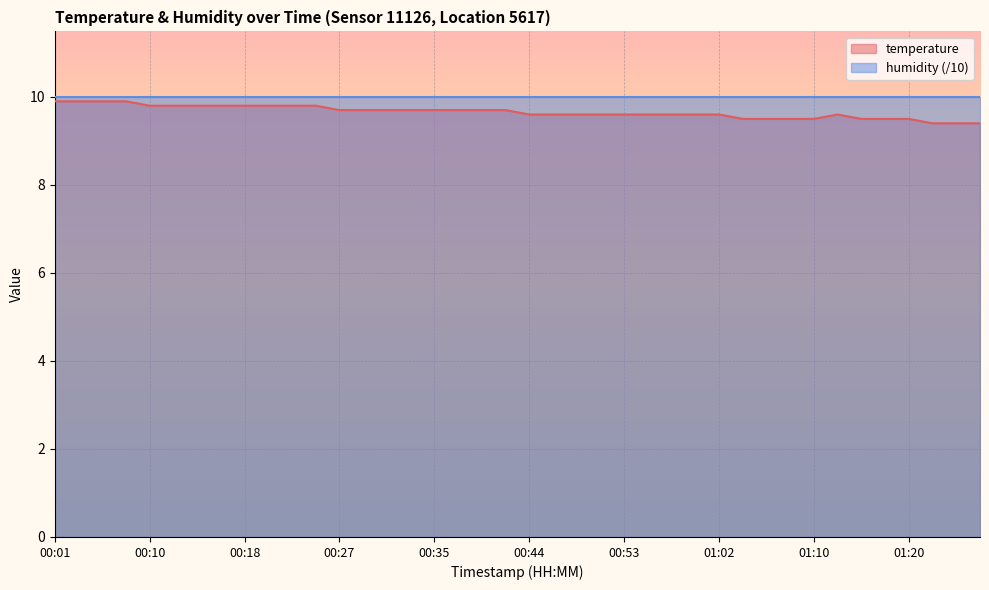

What is the label of the 8th point from the left?

00:16